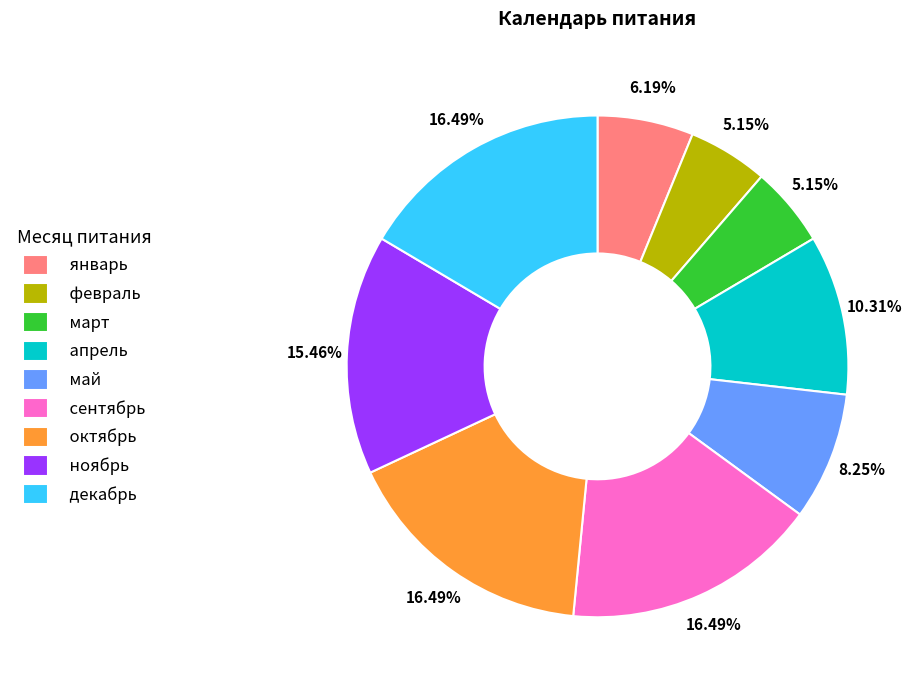

Between май and февраль, which is larger?

май